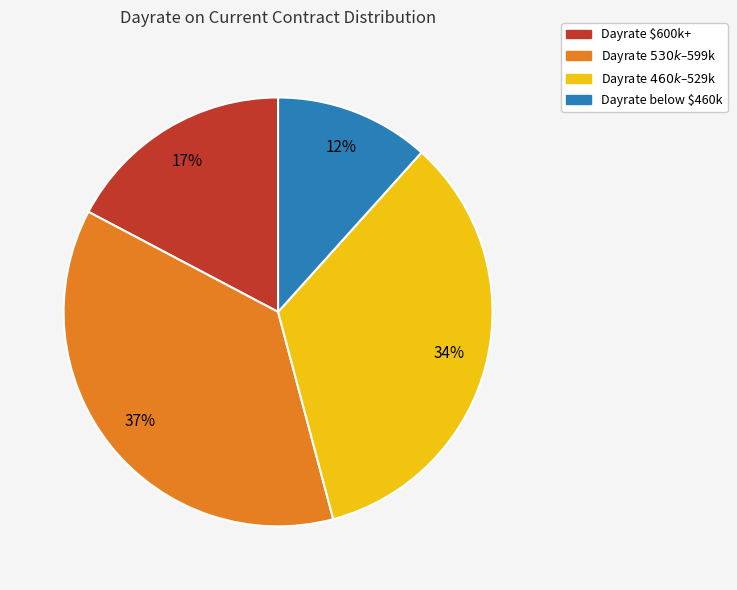

To the nearest percent, what is the average slice percentage?

25%